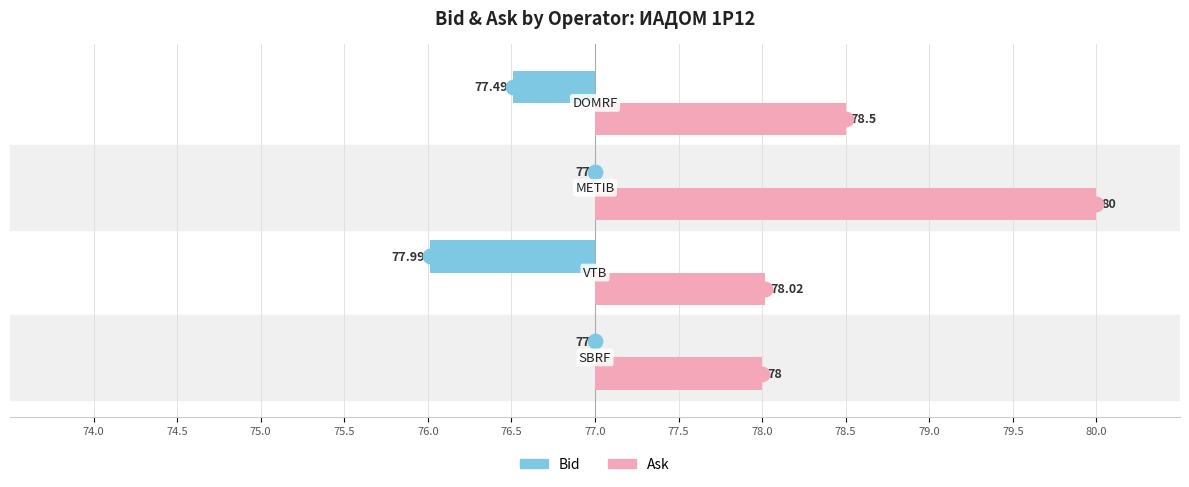

What are all the series names shown in the legend?

Bid, Ask